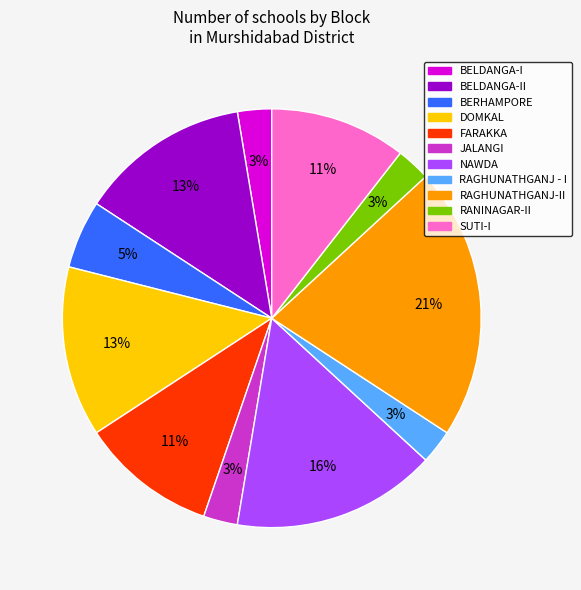

To the nearest percent, what is the average slice percentage?

9%